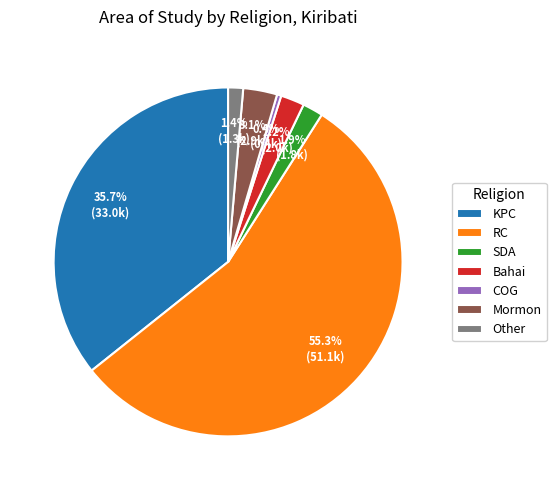

Does SDA account for over 50% of the chart?

No